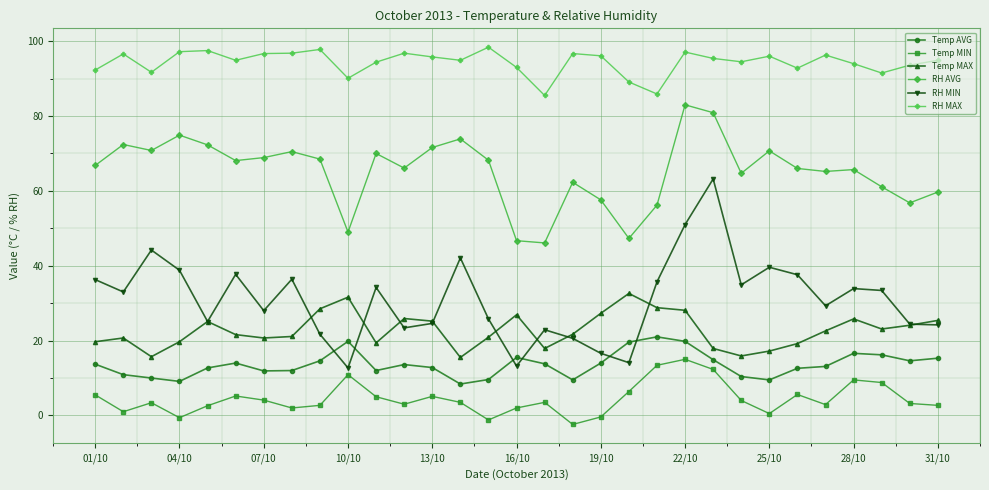

What are all the series names shown in the legend?

Temp AVG, Temp MIN, Temp MAX, RH AVG, RH MIN, RH MAX